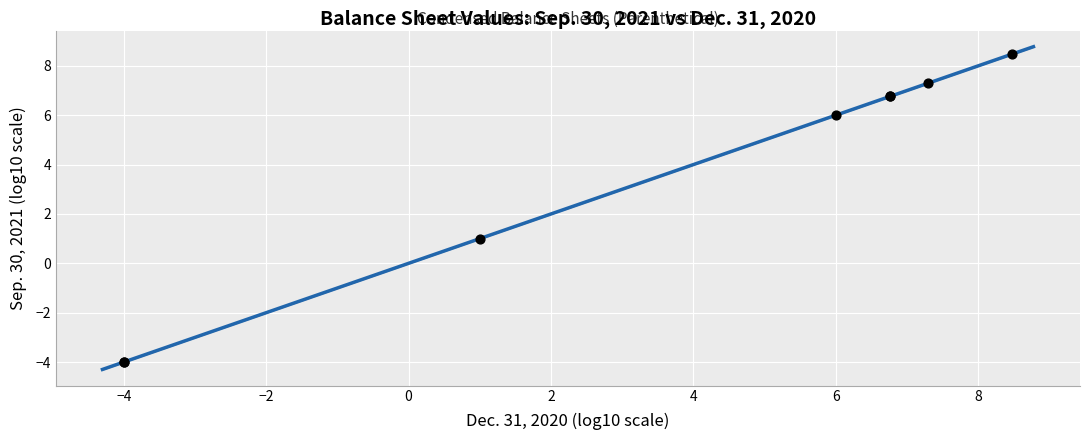

What Y value in the scatter plot is closest to 2?

1.0